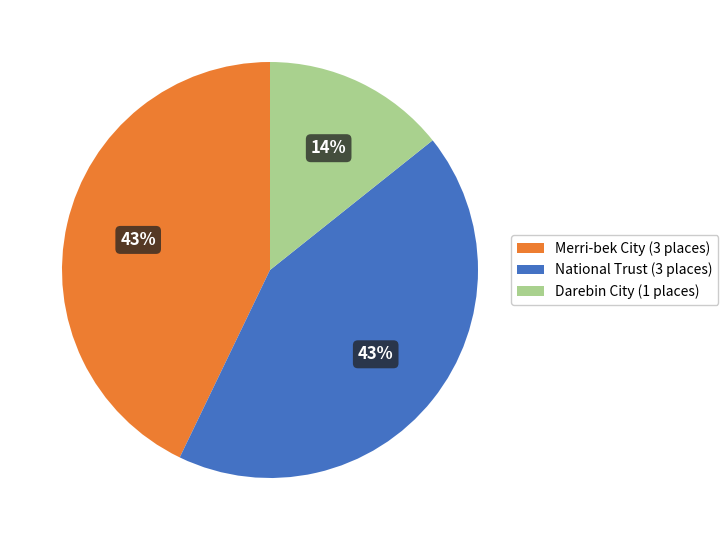

To the nearest percent, what is the difference between the largest and smallest slice percentages?

29%